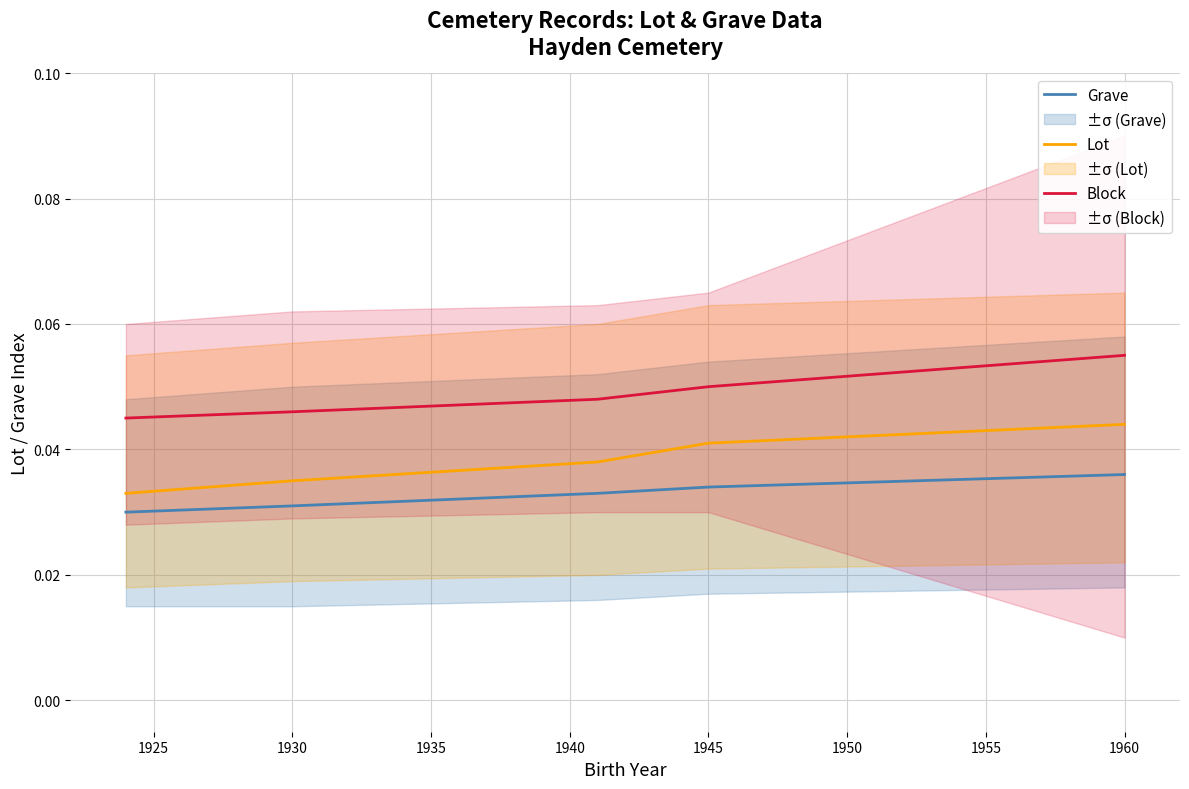

Rank the series by their average value, from highest to lowest.

Block, Lot, Grave